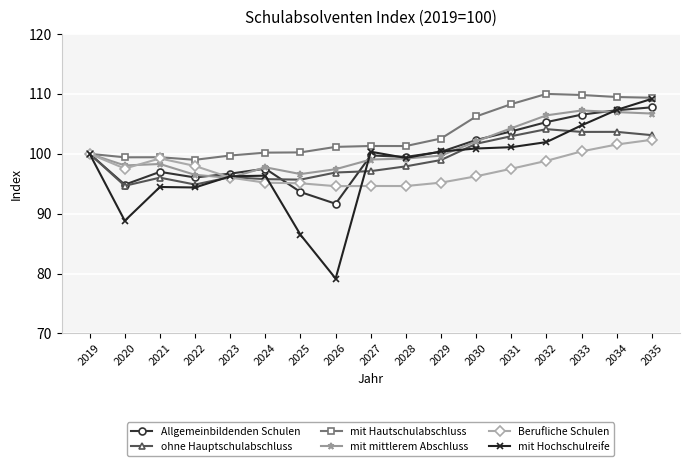

What is the value of the Berufliche Schulen point at the 5th from the left?

96.0